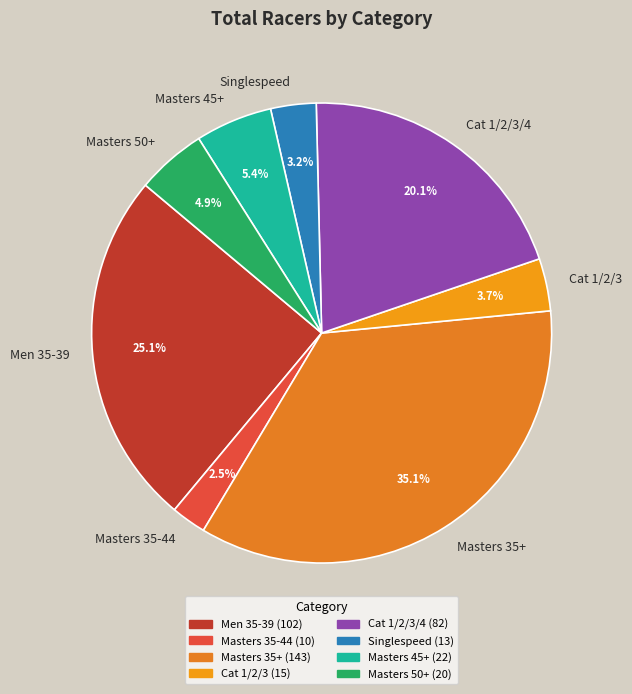

Which slice is the largest?

Masters 35+